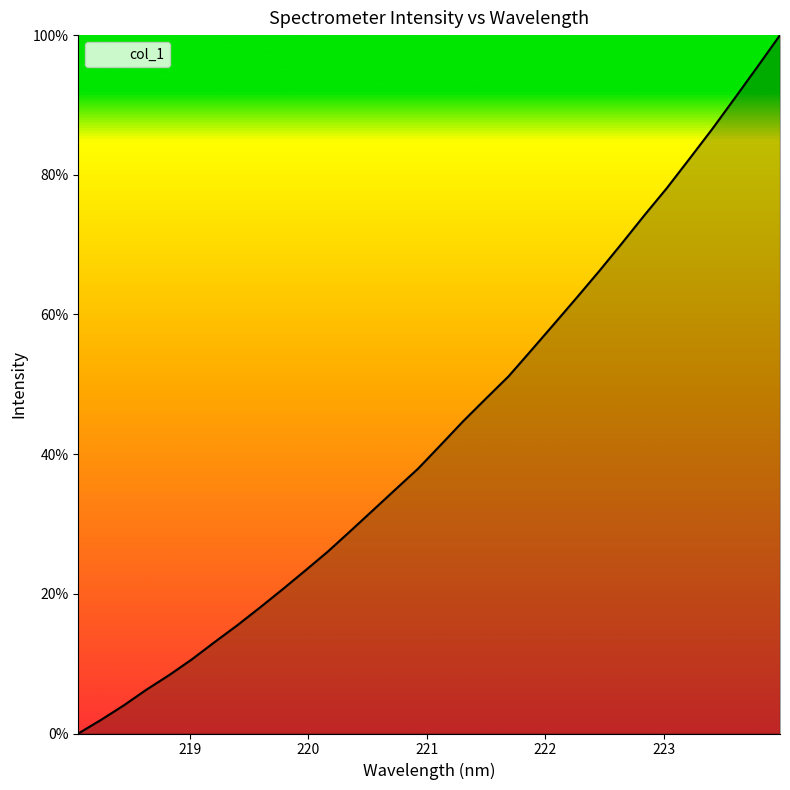

What is the maximum value shown in the chart?

100.0